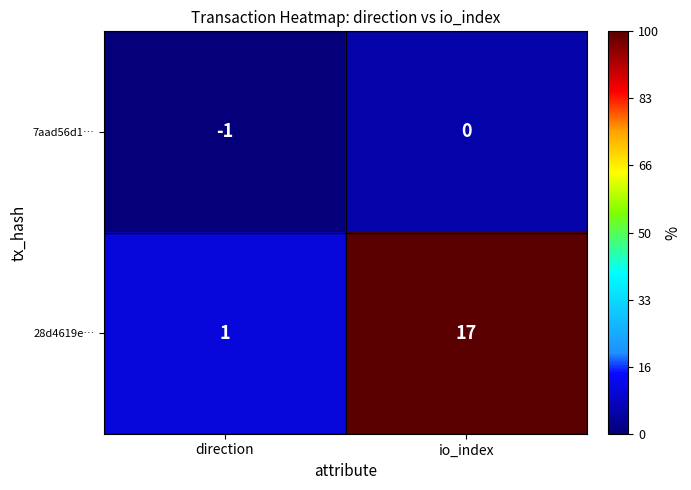

Reading left to right, list all the values displayed in this chart.

7aad56d1…: -1	0
28d4619e…: 1	17